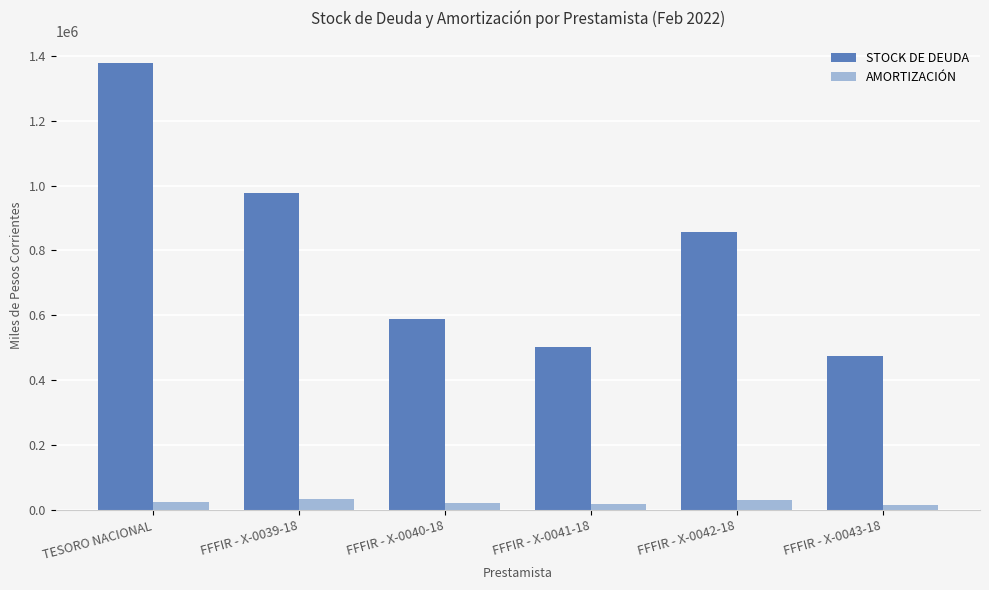

Rank the series by their maximum value, from highest to lowest.

STOCK DE DEUDA, AMORTIZACIÓN